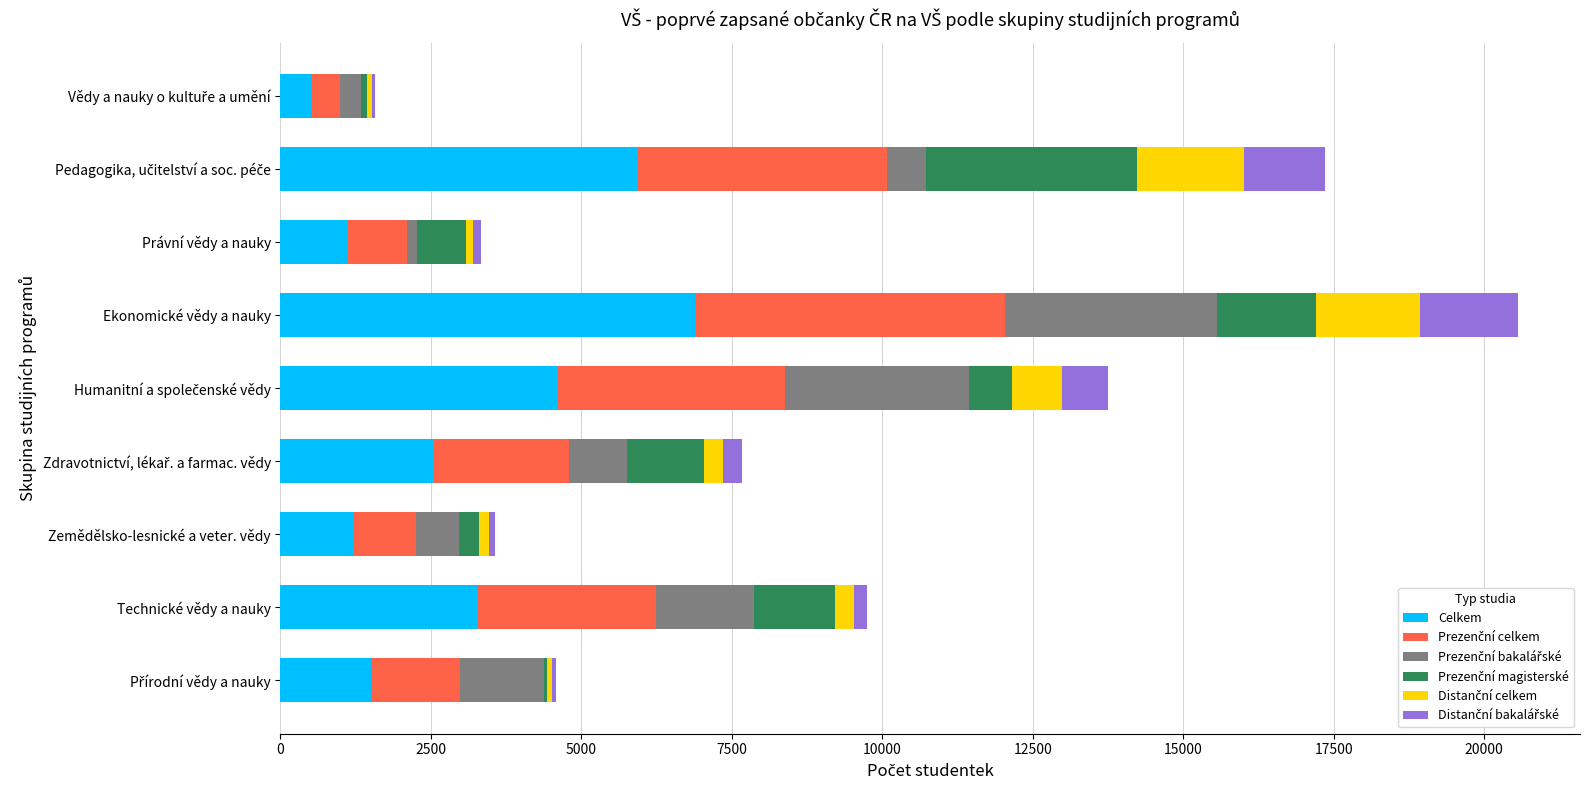

At which category is the sum across all series the highest?

Ekonomické vědy a nauky